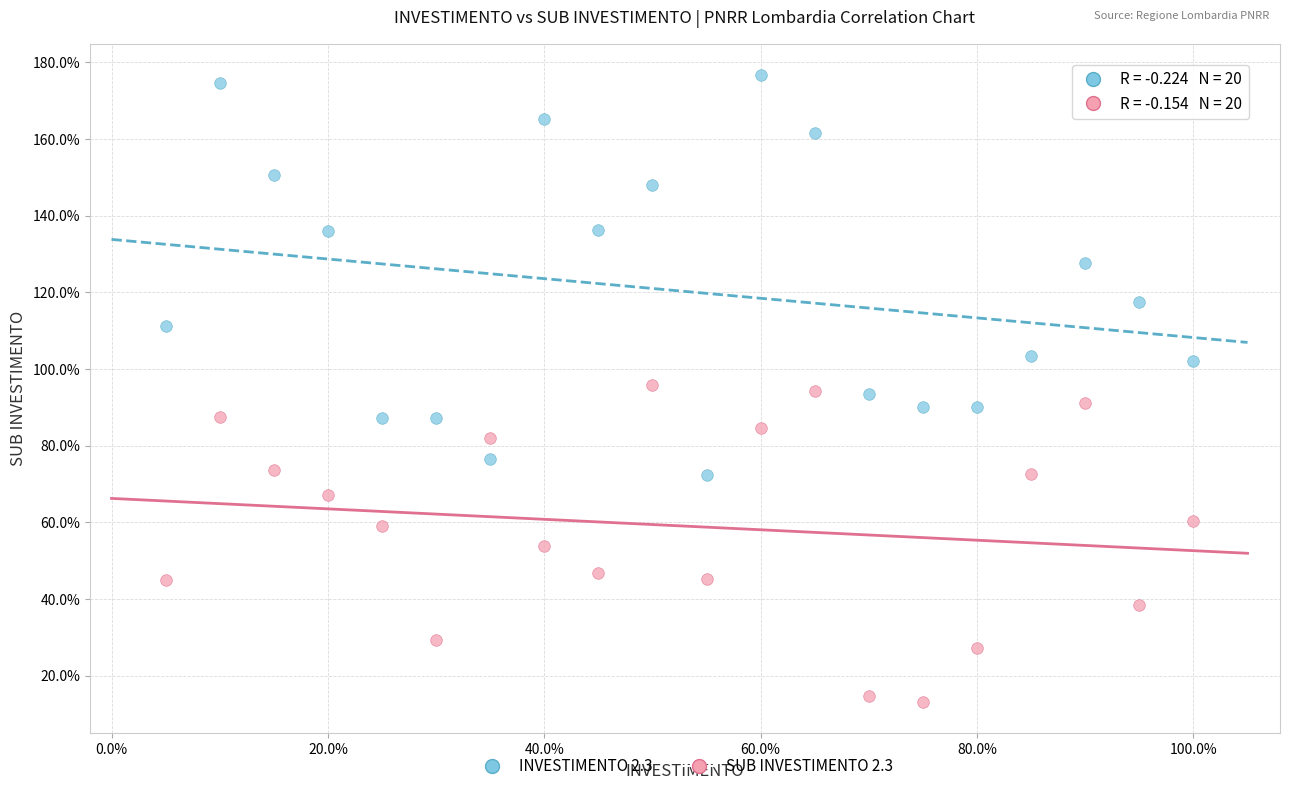

Across all data points, what is the range of X values (max minus min)?

95.0